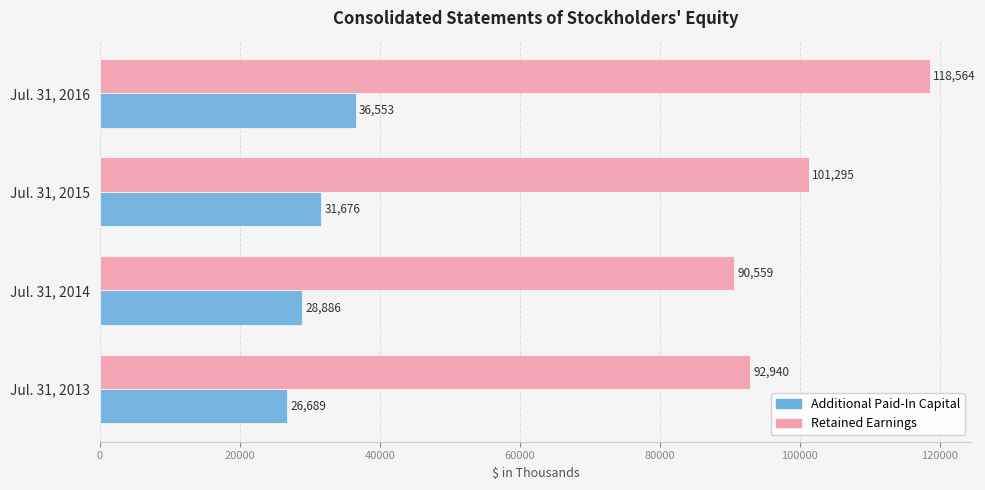

At how many categories does at least one series exceed 68005?

4